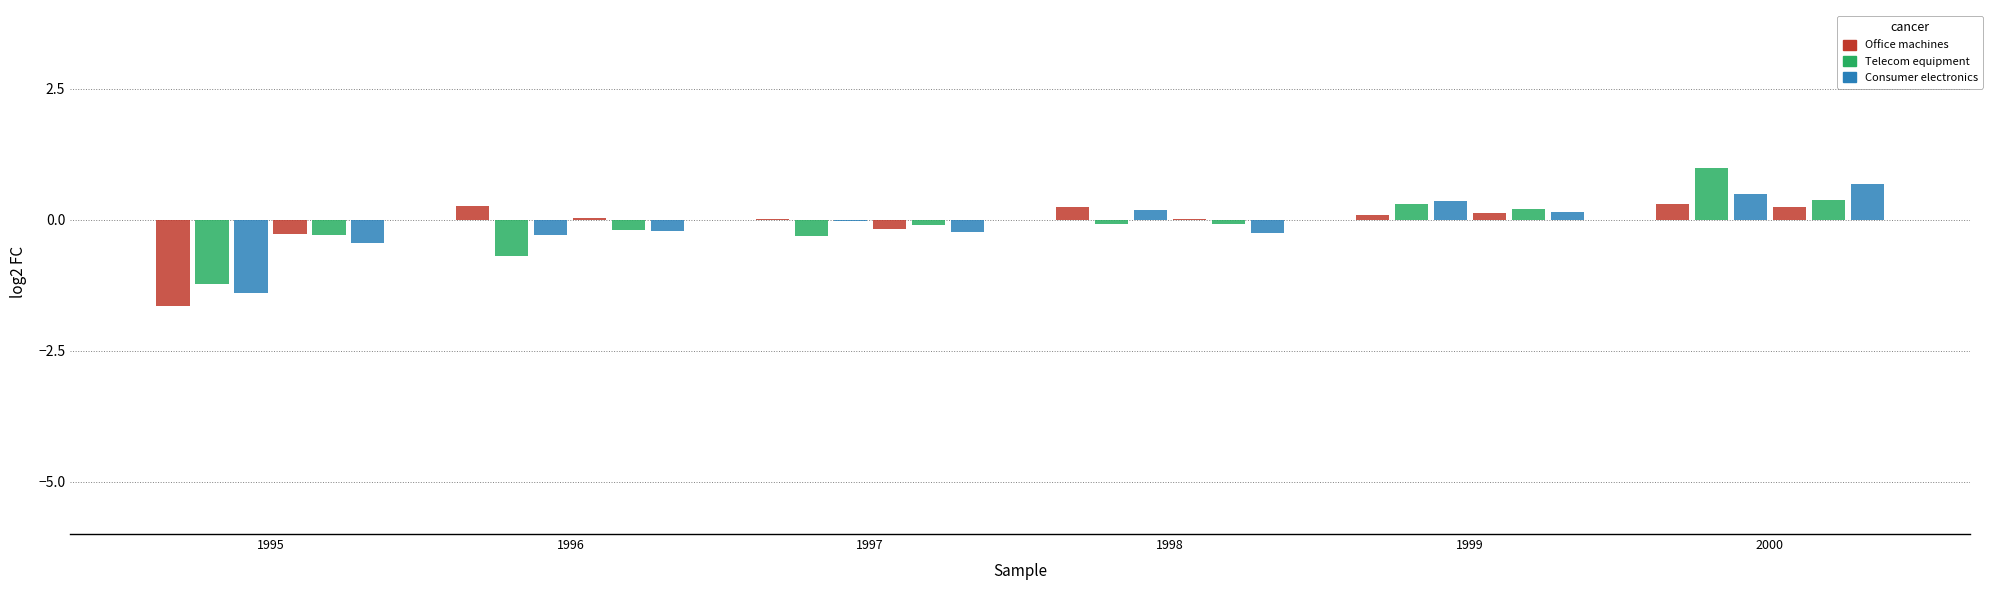

Count the number of data series in this chart.

6